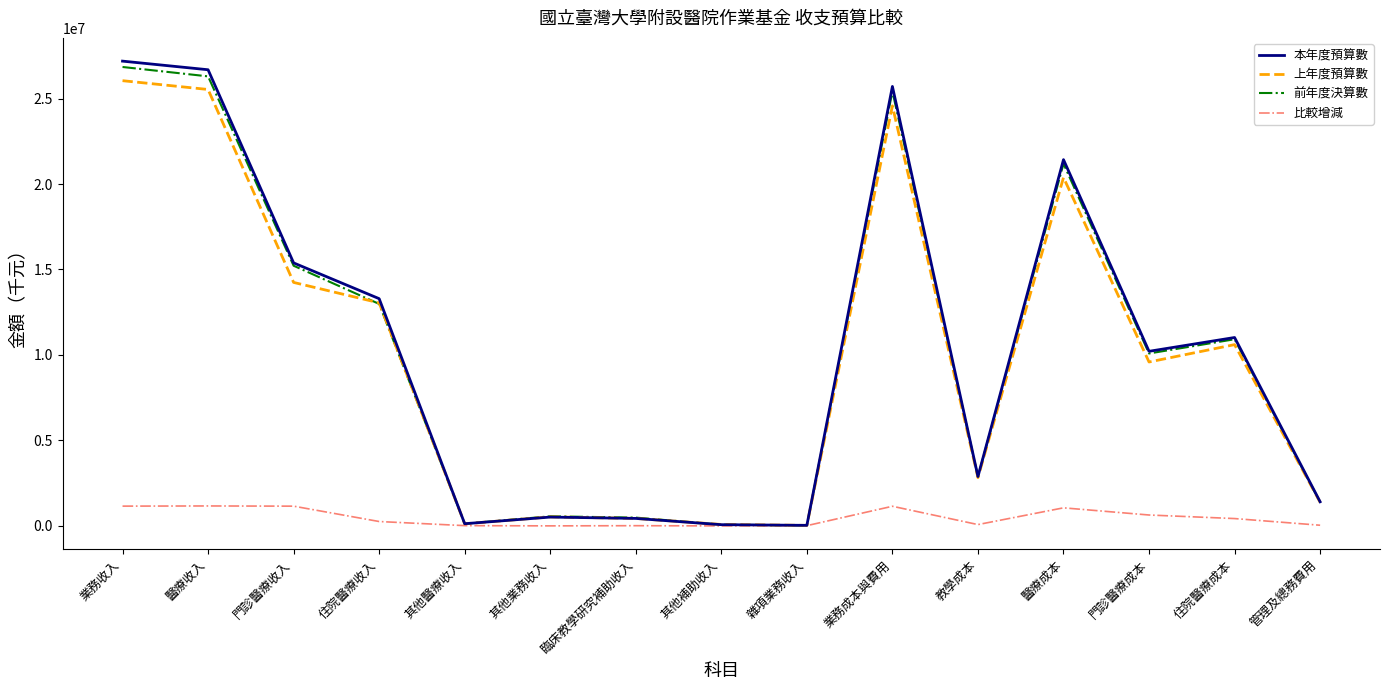

What are all the series names shown in the legend?

本年度預算數, 上年度預算數, 前年度決算數, 比較增減